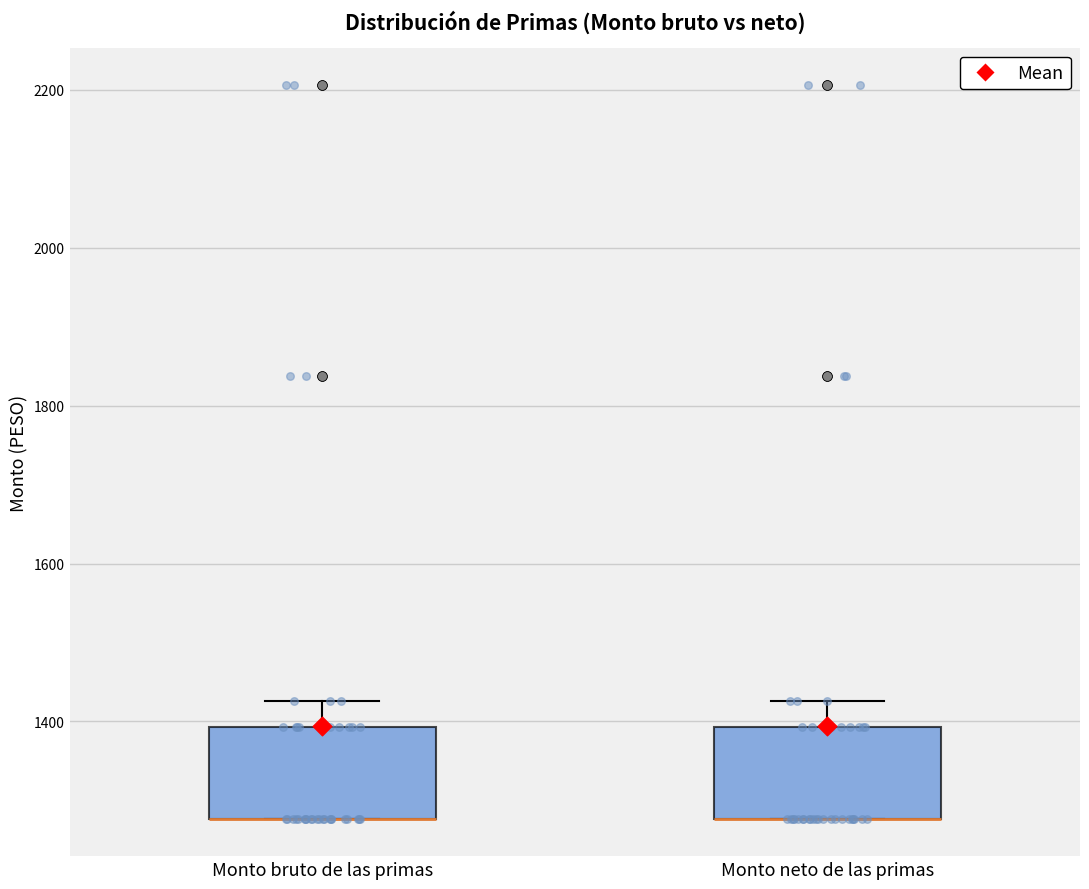

Reading left to right, transcribe this box plot: for each box, give where its median line is, the range the box spans, and where its two whiskers end, as read against the y-axis. The values are not printed on the chart, so give them approximately, as read against the axis.

Monto bruto de las primas: median 1280 (drawn on the box's lower edge), box 1280 to 1400, whiskers 1280 to 1420
Monto neto de las primas: median 1280 (drawn on the box's lower edge), box 1280 to 1400, whiskers 1280 to 1420